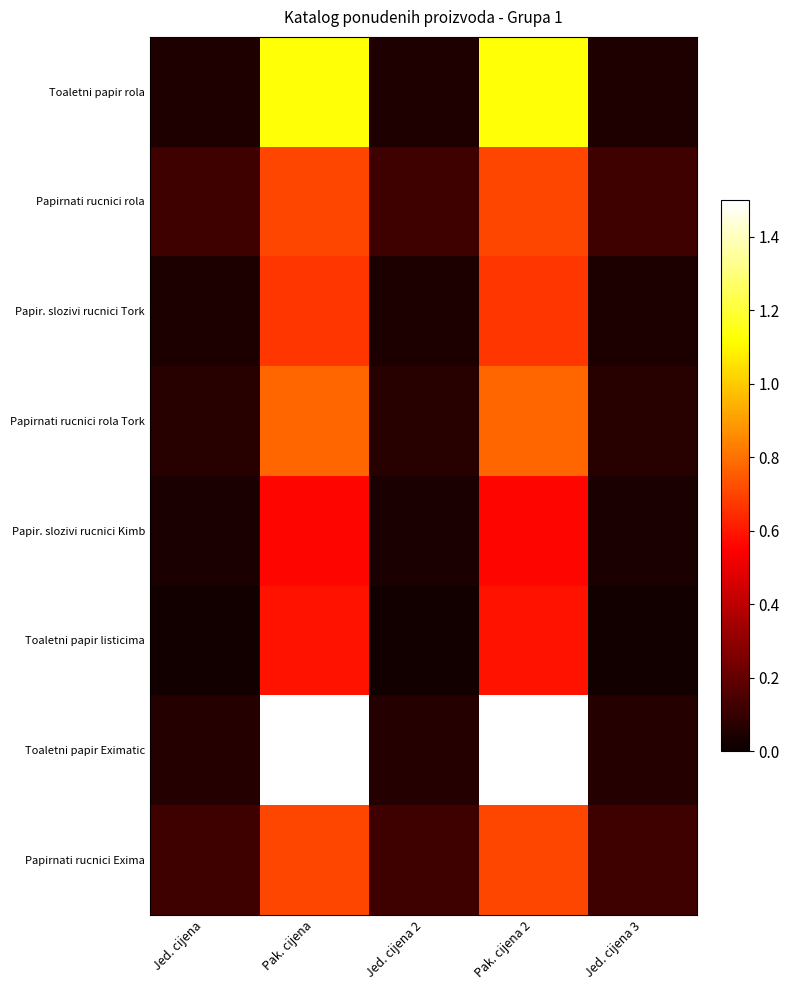

Reading left to right, transcribe all the data shown in this chart.

Toaletni papir rola: Jed. cijena=0.0	Pak. cijena=1.1	Jed. cijena 2=0.0	Pak. cijena 2=1.1	Jed. cijena 3=0.0
Papirnati rucnici rola: Jed. cijena=0.1	Pak. cijena=0.7	Jed. cijena 2=0.1	Pak. cijena 2=0.7	Jed. cijena 3=0.1
Papir. slozivi rucnici Tork: Jed. cijena=0.0	Pak. cijena=0.7	Jed. cijena 2=0.0	Pak. cijena 2=0.7	Jed. cijena 3=0.0
Papirnati rucnici rola Tork: Jed. cijena=0.1	Pak. cijena=0.8	Jed. cijena 2=0.1	Pak. cijena 2=0.8	Jed. cijena 3=0.1
Papir. slozivi rucnici Kimb: Jed. cijena=0.0	Pak. cijena=0.6	Jed. cijena 2=0.0	Pak. cijena 2=0.6	Jed. cijena 3=0.0
Toaletni papir listicima: Jed. cijena=0.0	Pak. cijena=0.6	Jed. cijena 2=0.0	Pak. cijena 2=0.6	Jed. cijena 3=0.0
Toaletni papir Eximatic: Jed. cijena=0.1	Pak. cijena=1.5	Jed. cijena 2=0.1	Pak. cijena 2=1.5	Jed. cijena 3=0.1
Papirnati rucnici Exima: Jed. cijena=0.1	Pak. cijena=0.7	Jed. cijena 2=0.1	Pak. cijena 2=0.7	Jed. cijena 3=0.1